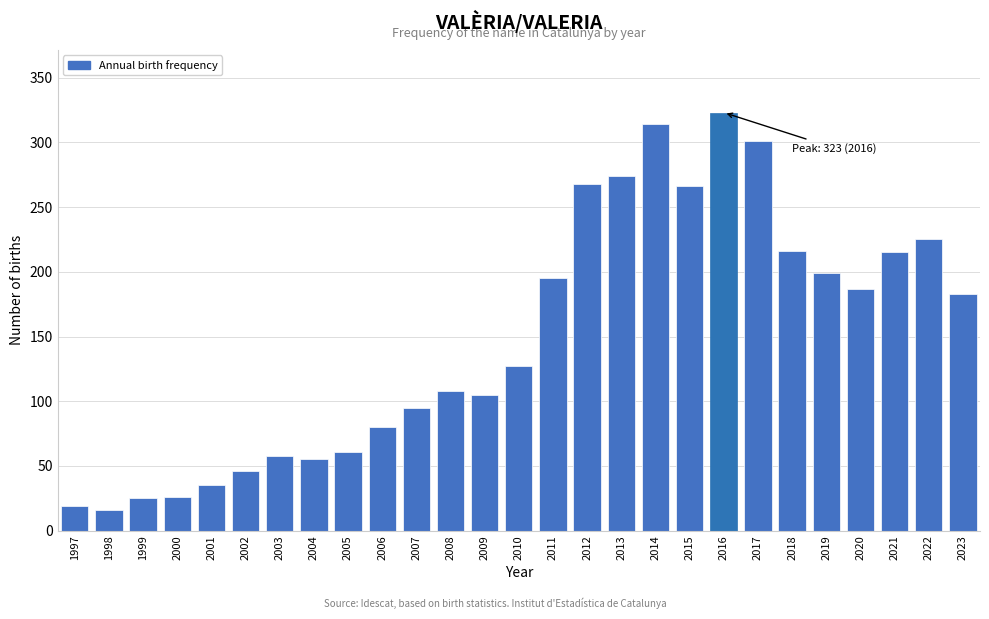

What is the average value?

149